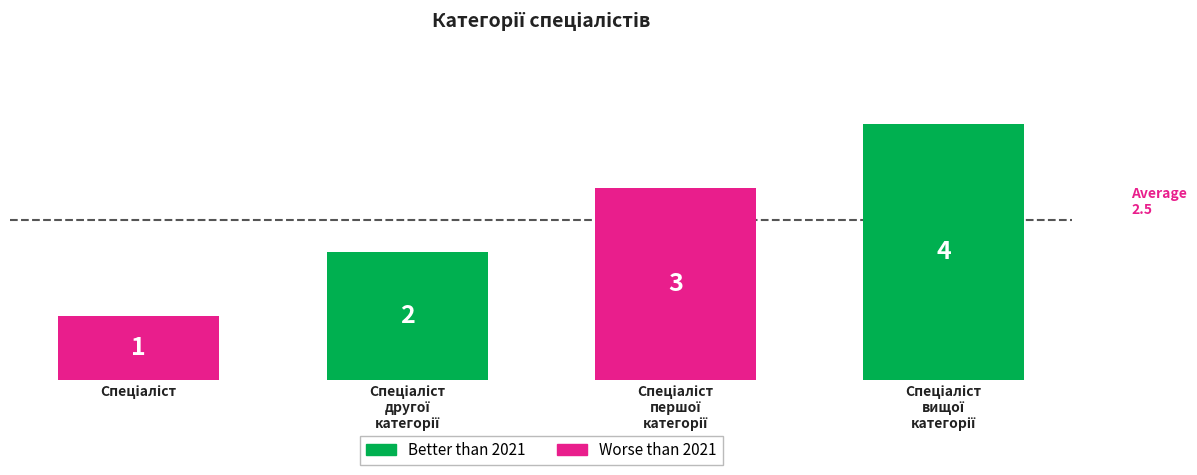

What is the sum of all values?

10